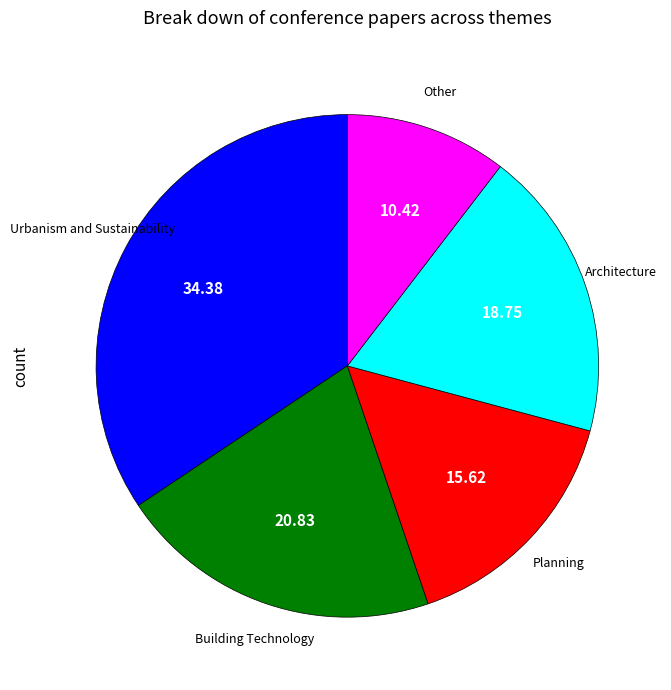

Approximately how many times larger is the value at Urbanism and Sustainability compared to Architecture?

1.8